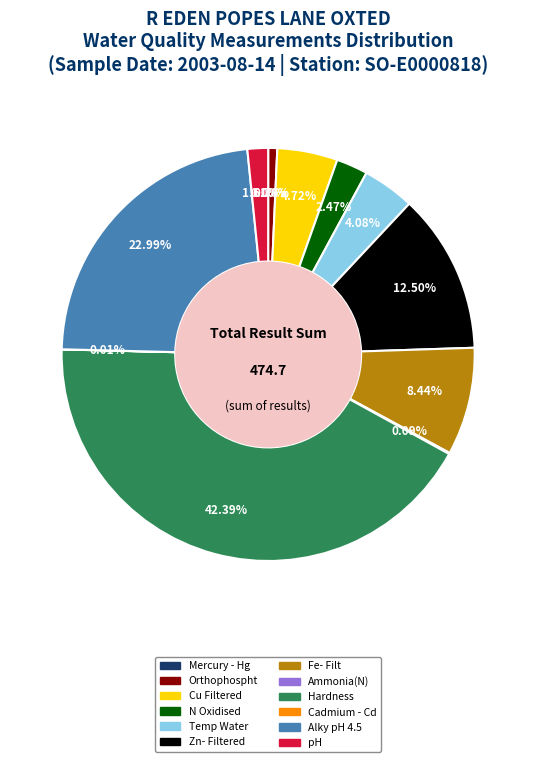

Is there a majority slice in this chart?

No